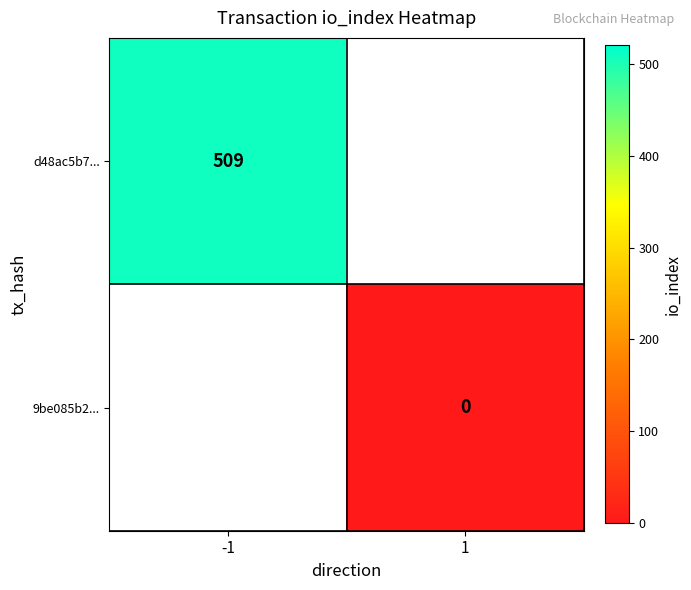

The d48ac5b7... series shows 509 at -1. True or false?

True